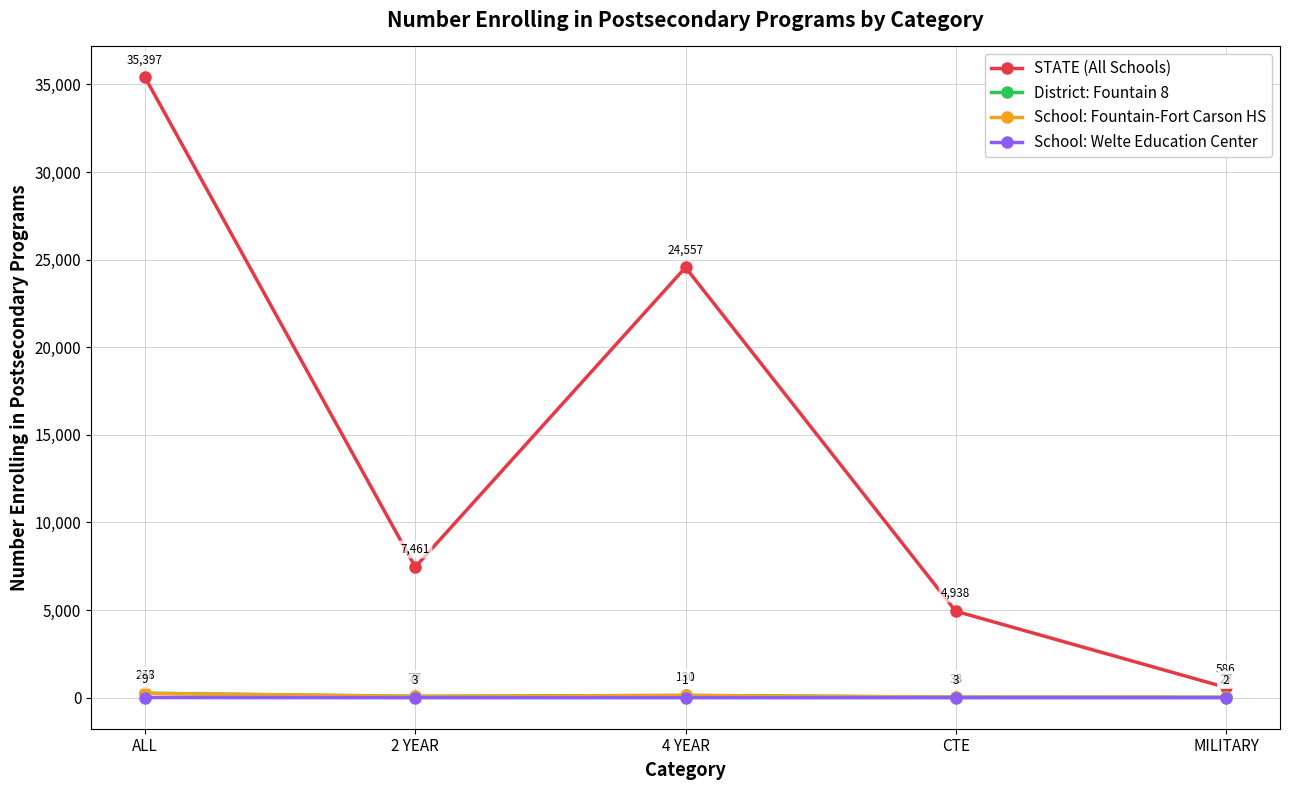

What is the difference between the highest and lowest values at 2 YEAR?

7458